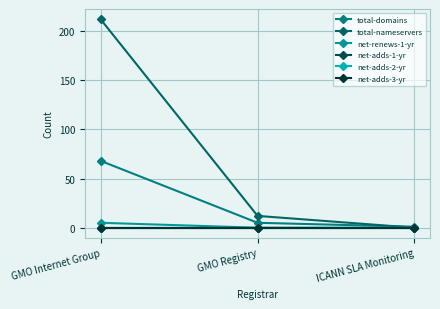

Which series has the widest spread of values?

total-nameservers